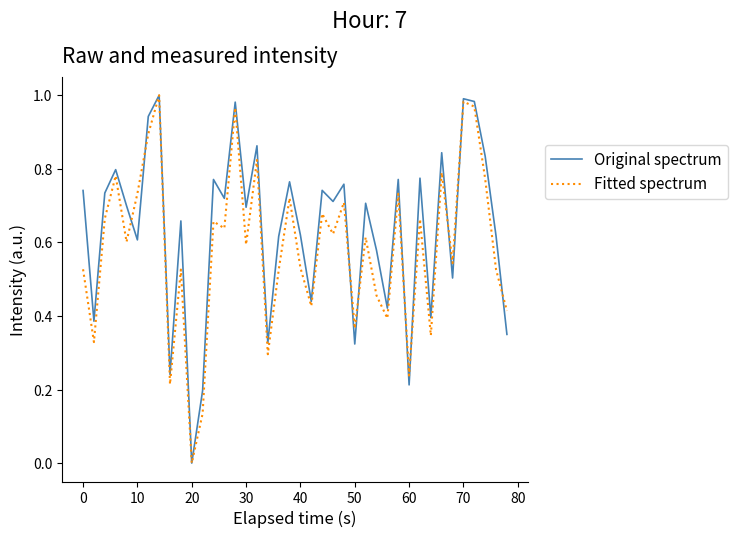

Which series has the largest total across all categories?

Original spectrum